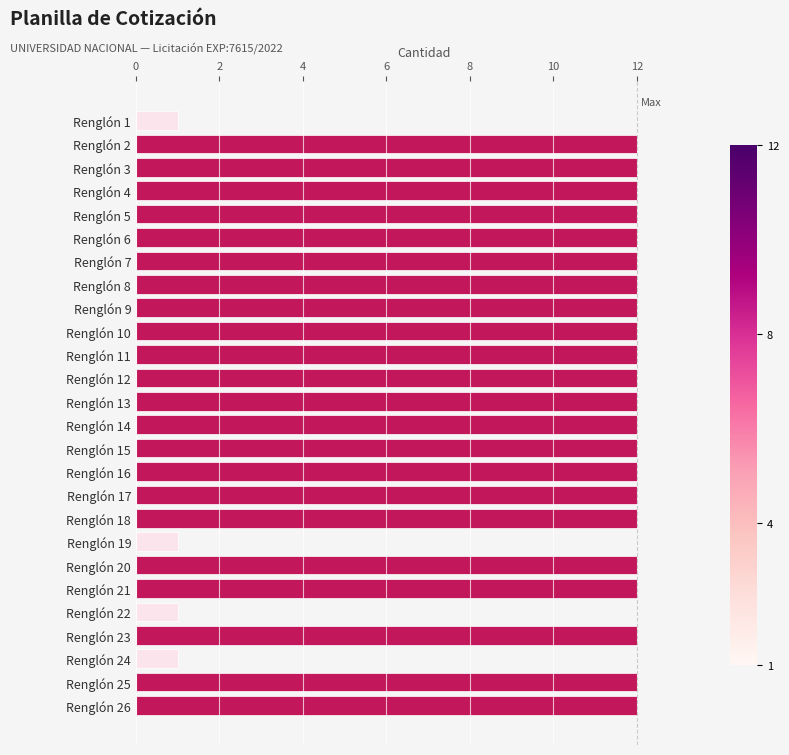

What is the maximum value shown in the chart?

12